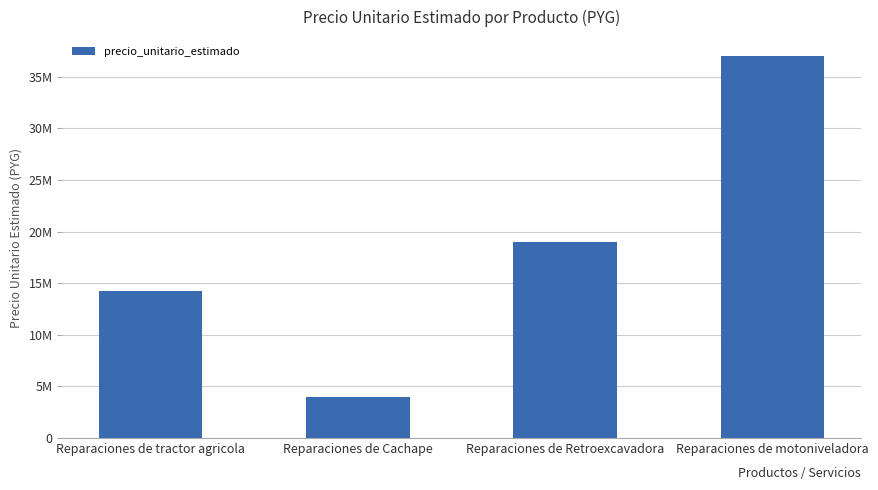

Does the chart contain any negative values?

No